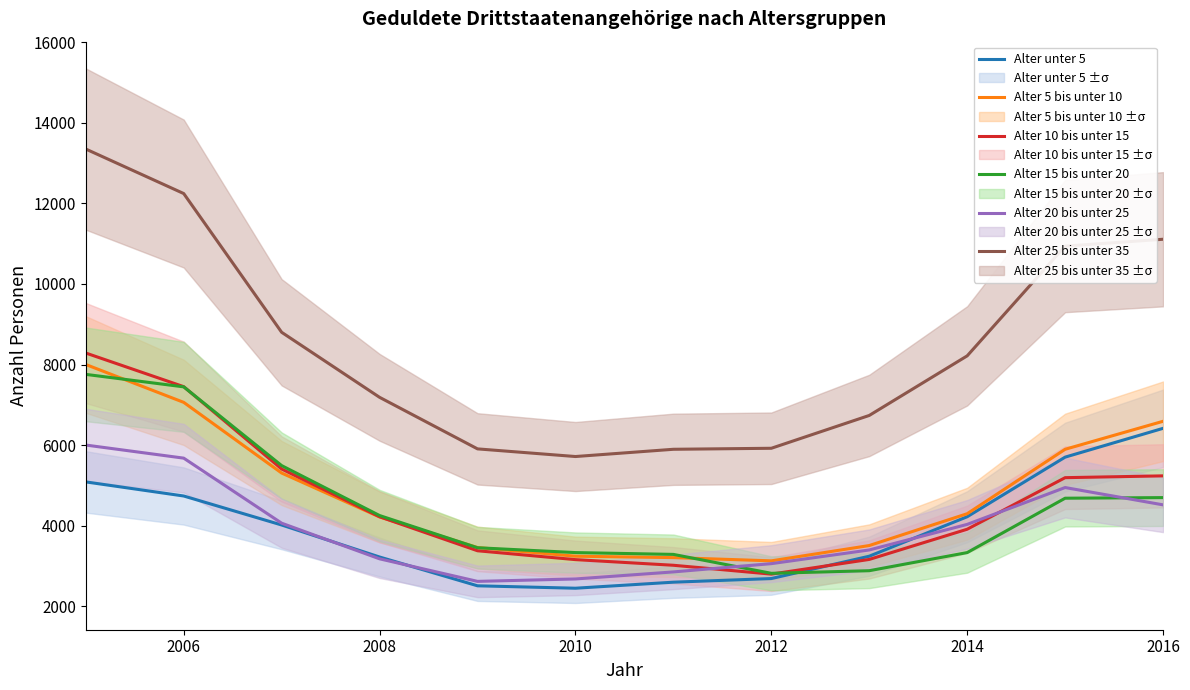

Rank the series by their maximum value, from lowest to highest.

Alter 20 bis unter 25, Alter unter 5, Alter 15 bis unter 20, Alter 5 bis unter 10, Alter 10 bis unter 15, Alter 25 bis unter 35